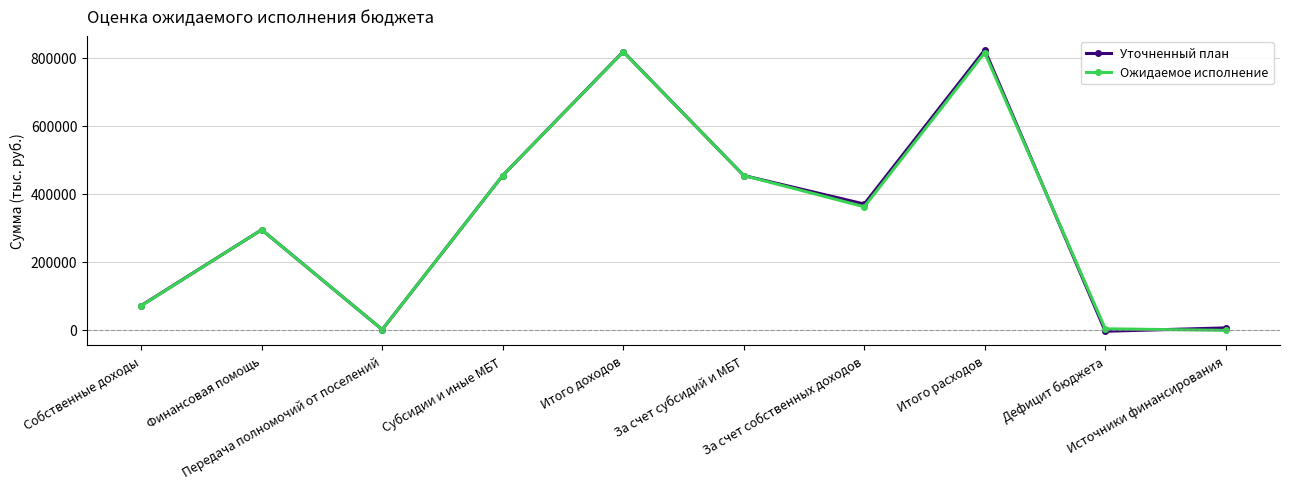

At how many categories does at least one series exceed 86709?

6